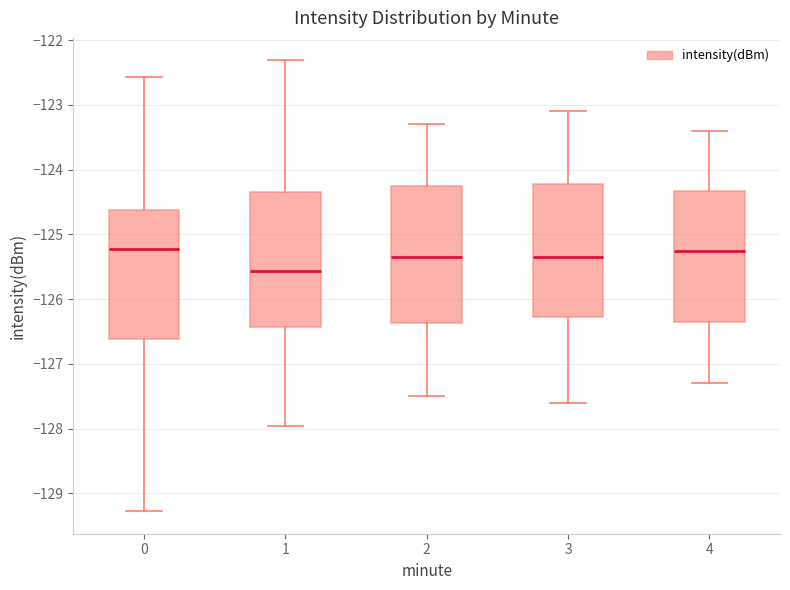

Reading left to right, transcribe this box plot: for each box, give where its median line is, the range the box spans, and where its two whiskers end, as read against the y-axis. The values are not printed on the chart, so give them approximately, as read against the axis.

0: median -125.2, box -126.6 to -124.6, whiskers -129.3 to -122.6
1: median -125.6, box -126.4 to -124.3, whiskers -128.0 to -122.3
2: median -125.3, box -126.4 to -124.2, whiskers -127.5 to -123.3
3: median -125.3, box -126.3 to -124.2, whiskers -127.6 to -123.1
4: median -125.2, box -126.3 to -124.3, whiskers -127.3 to -123.4